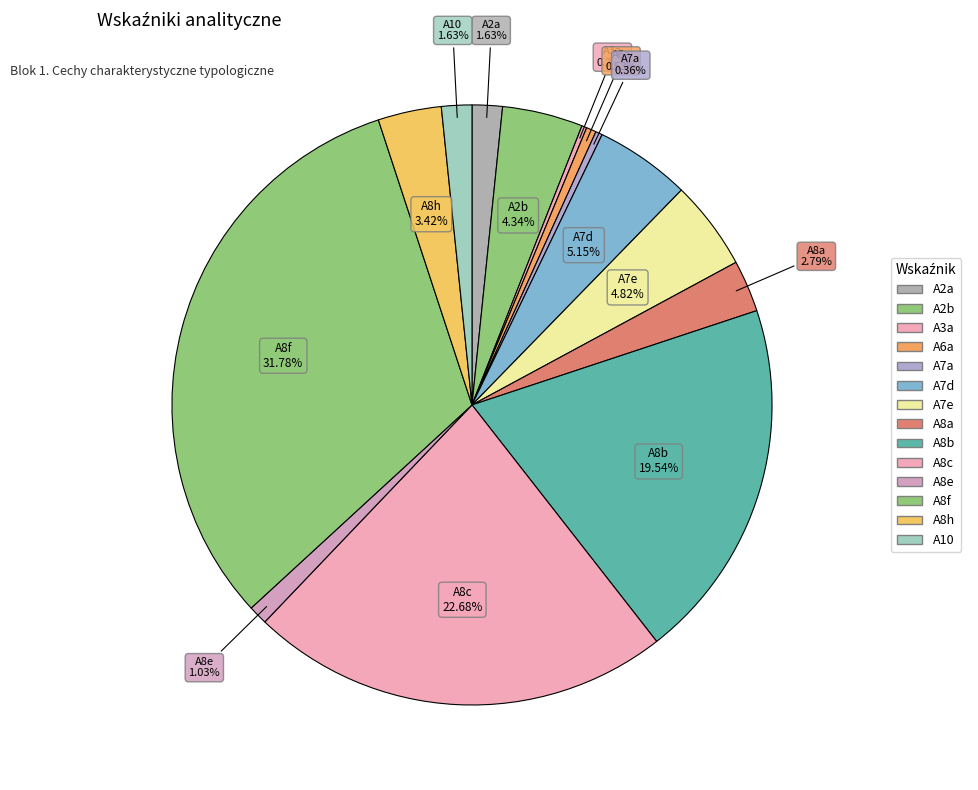

Which category has the biggest portion of the pie?

A8f